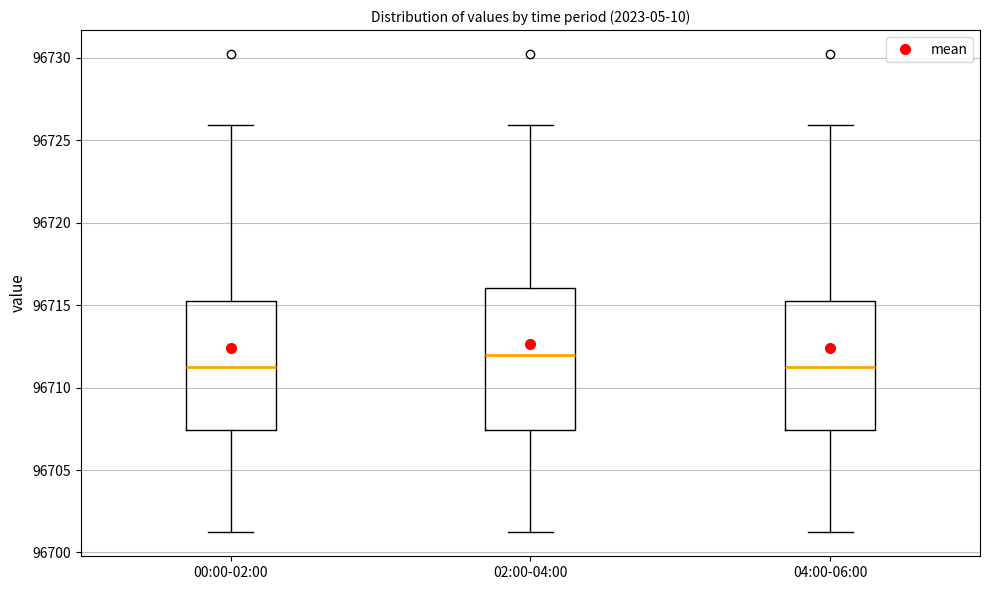

Reading left to right, read every box against the y-axis: the position of its median line, the range the box covers, and the ends of its whiskers. The values are not printed on the chart, so give them approximately, as read against the axis.

00:00-02:00: median 96711.0, box 96707.5 to 96715.5, whiskers 96701.0 to 96726.0
02:00-04:00: median 96712.0, box 96707.5 to 96716.0, whiskers 96701.0 to 96726.0
04:00-06:00: median 96711.0, box 96707.5 to 96715.5, whiskers 96701.0 to 96726.0